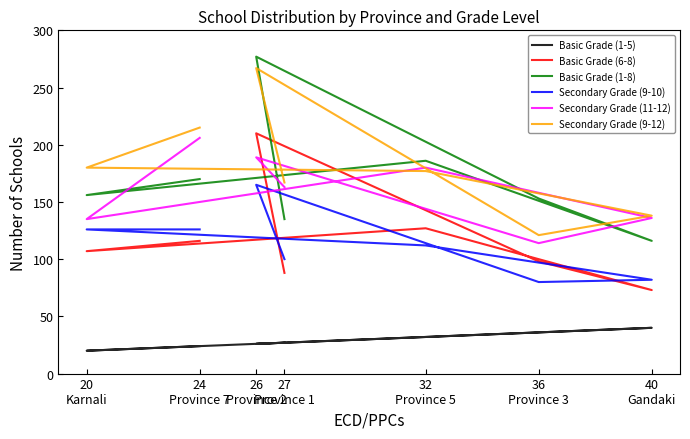

What are all the series names shown in the legend?

Basic Grade (1-5), Basic Grade (6-8), Basic Grade (1-8), Secondary Grade (9-10), Secondary Grade (11-12), Secondary Grade (9-12)